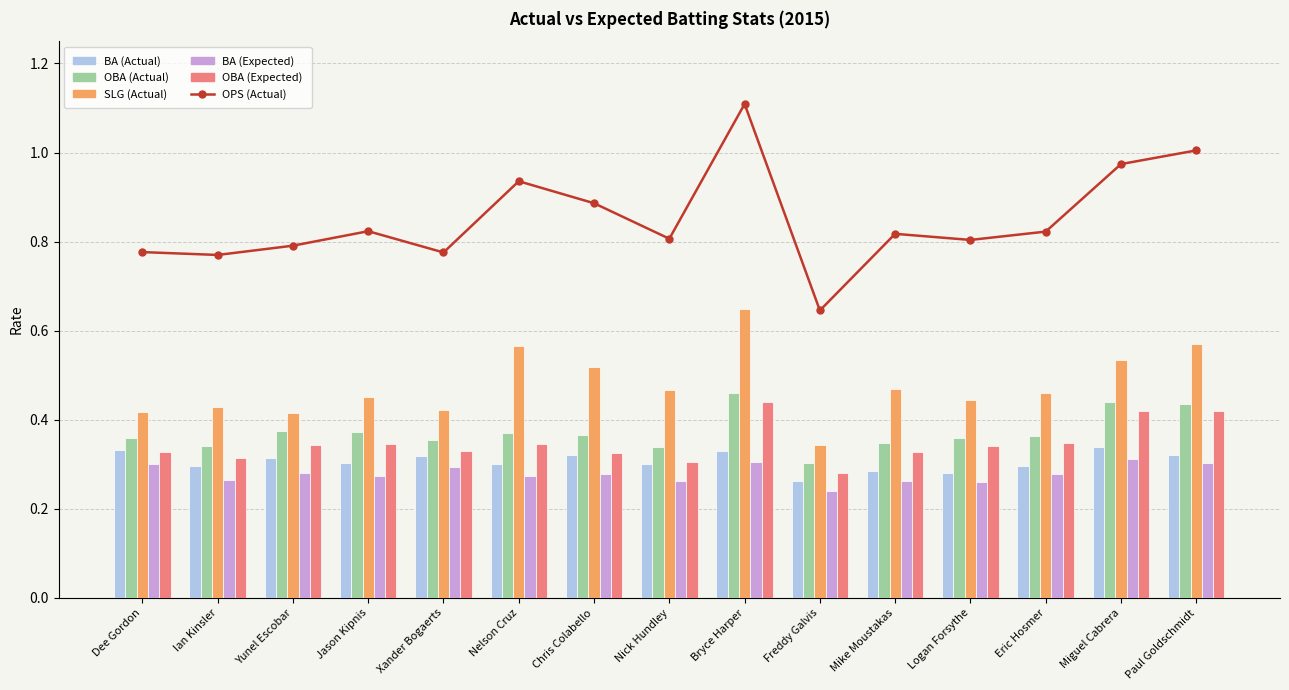

Which series changed the most between Yunel Escobar and Miguel Cabrera?

OPS (Actual)